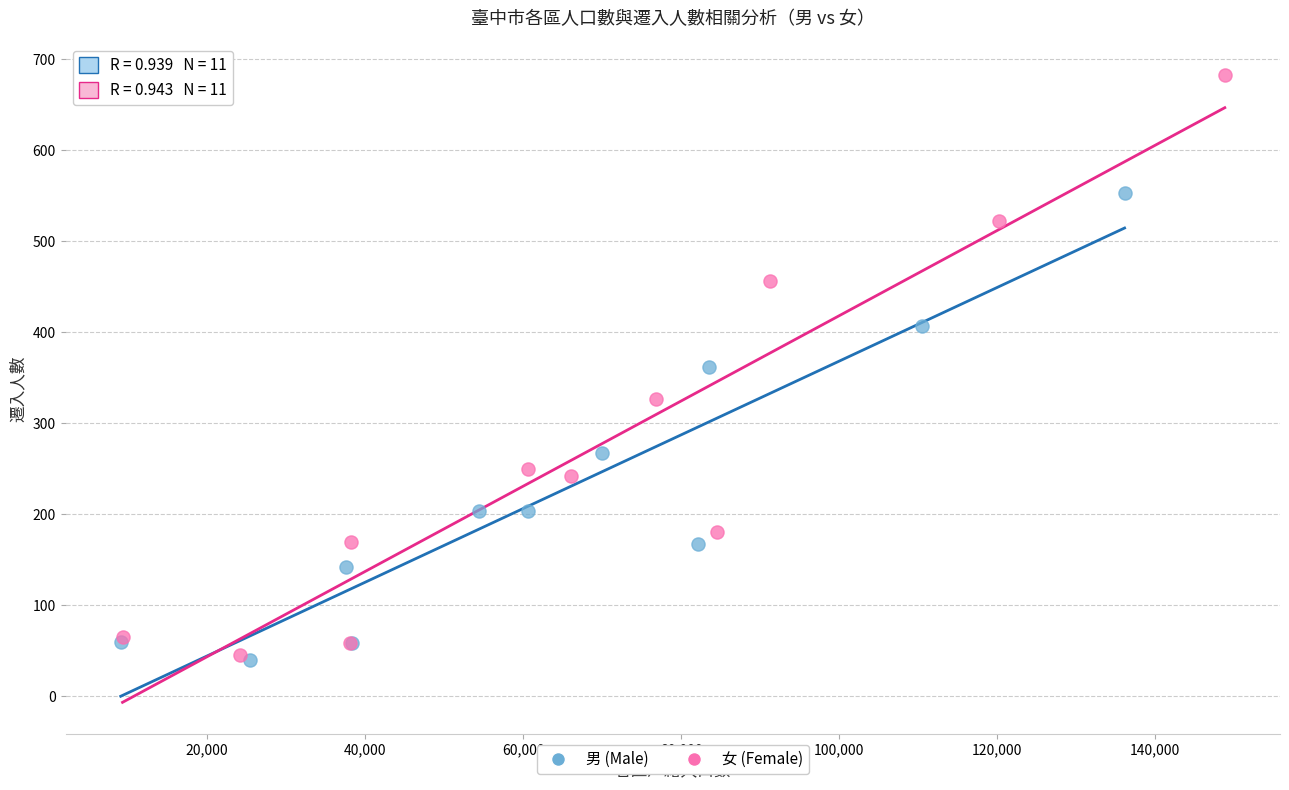

Which series has the widest spread of Y values?

女 (Female)